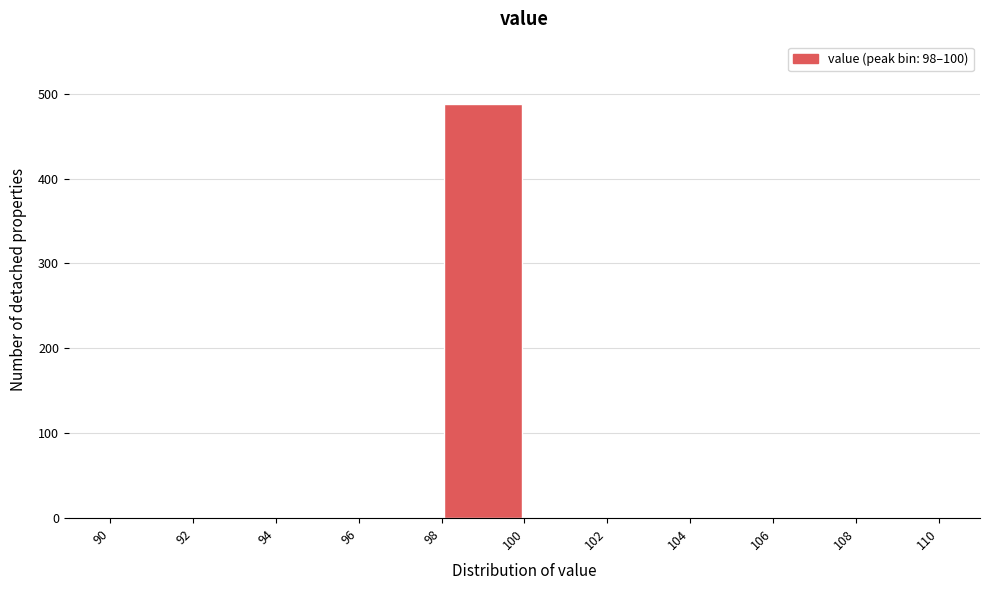

Reading left to right, list every bar in this chart as the range it spans on the x-axis followed by its height. The values are not printed on the chart, so give them approximately, as read against the axis.

90 to 92: 0
92 to 94: 0
94 to 96: 0
96 to 98: 0
98 to 100: 490
100 to 102: 0
102 to 104: 0
104 to 106: 0
106 to 108: 0
108 to 110: 0